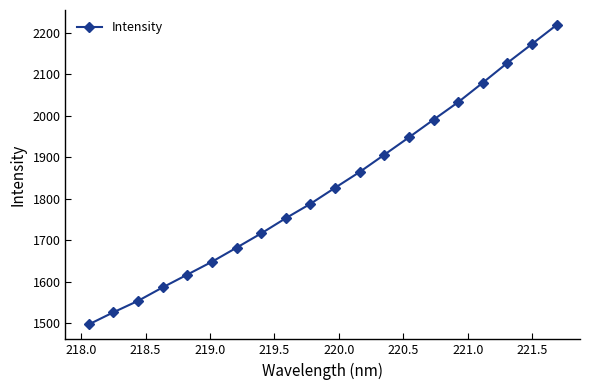

What is the minimum value shown in the chart?

1497.4